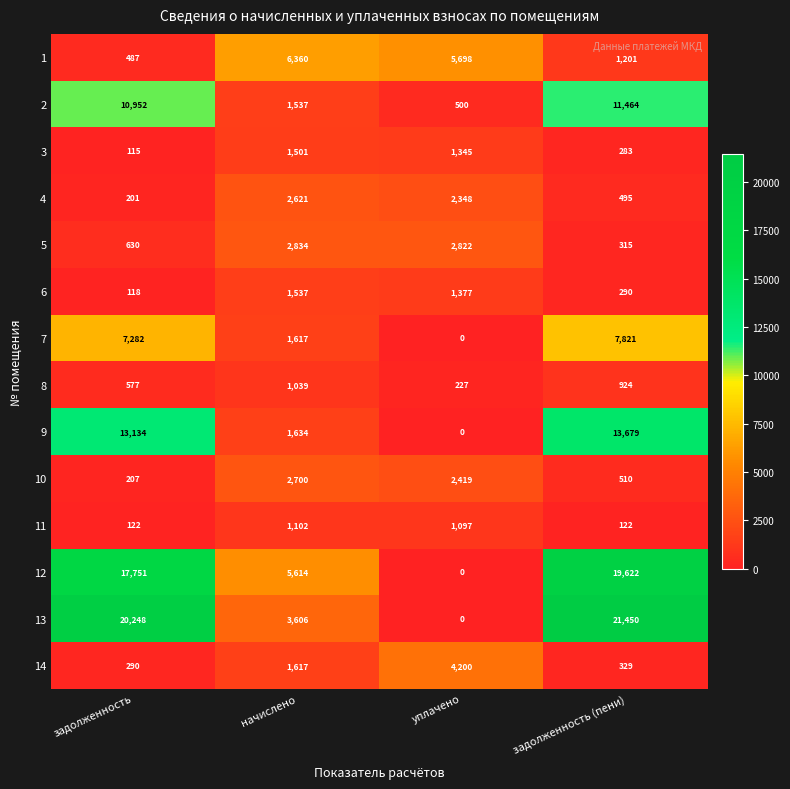

What is the difference between the maximum and minimum values in the 10 series?

2493